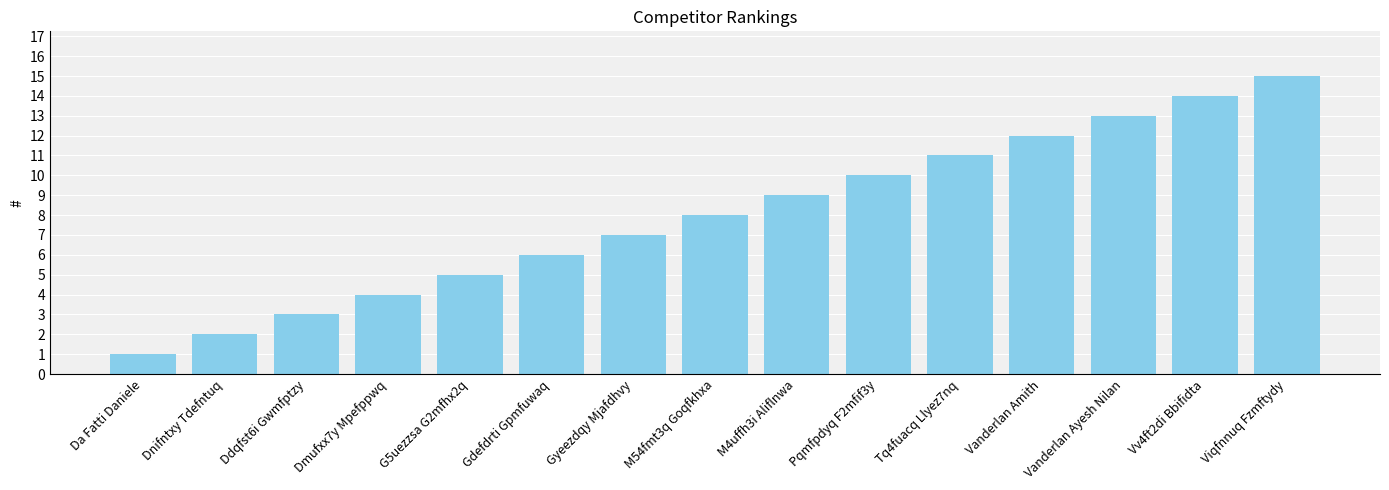

Reading left to right, transcribe all the data shown in this chart.

Da Fatti Daniele=1	Dnifntxy Tdefntuq=2	Ddqfst6i Gwmfptzy=3	Dmufxx7y Mpefppwq=4	G5uezzsa G2mfhx2q=5	Gdefdrti Gpmfuwaq=6	Gyeezdqy Mjafdhvy=7	M54fmt3q Goqfkhxa=8	M4uffh3i Aliflnwa=9	Pqmfpdyq F2mfif3y=10	Tq4fuacq Llyez7nq=11	Vanderlan Amith=12	Vanderlan Ayesh Nilan=13	Vv4ft2di Bbifidta=14	Viqfnnuq Fzmftydy=15